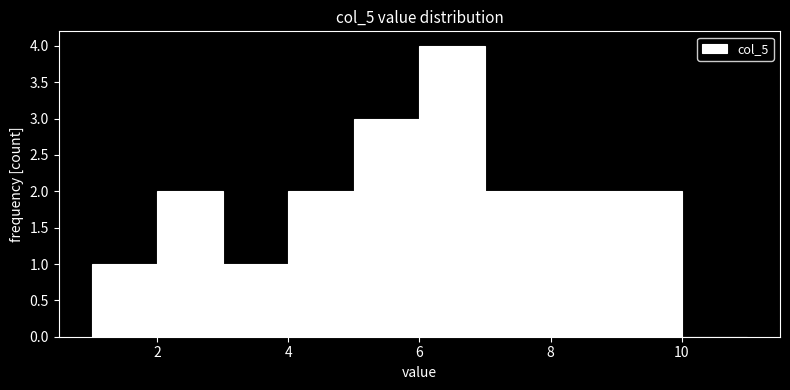

How tall is the bar that spans 4 to 5 on the x-axis? The values are not printed on the chart, so give them approximately, as read against the axis.

2